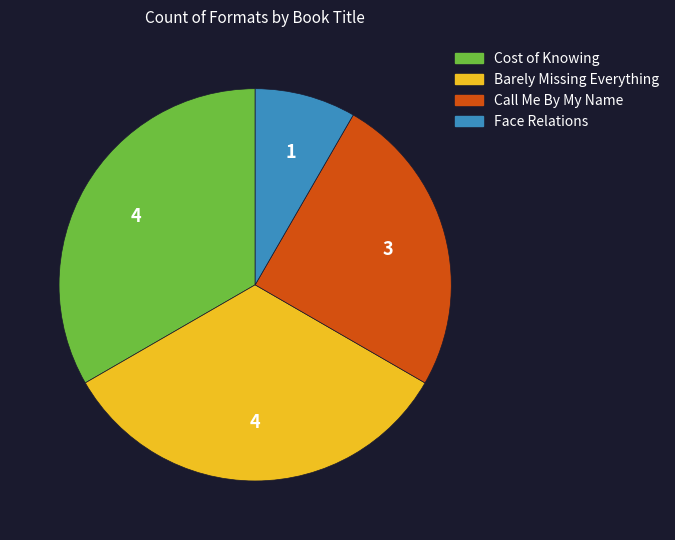

True or false: Barely Missing Everything accounts for 26% of the total.

False